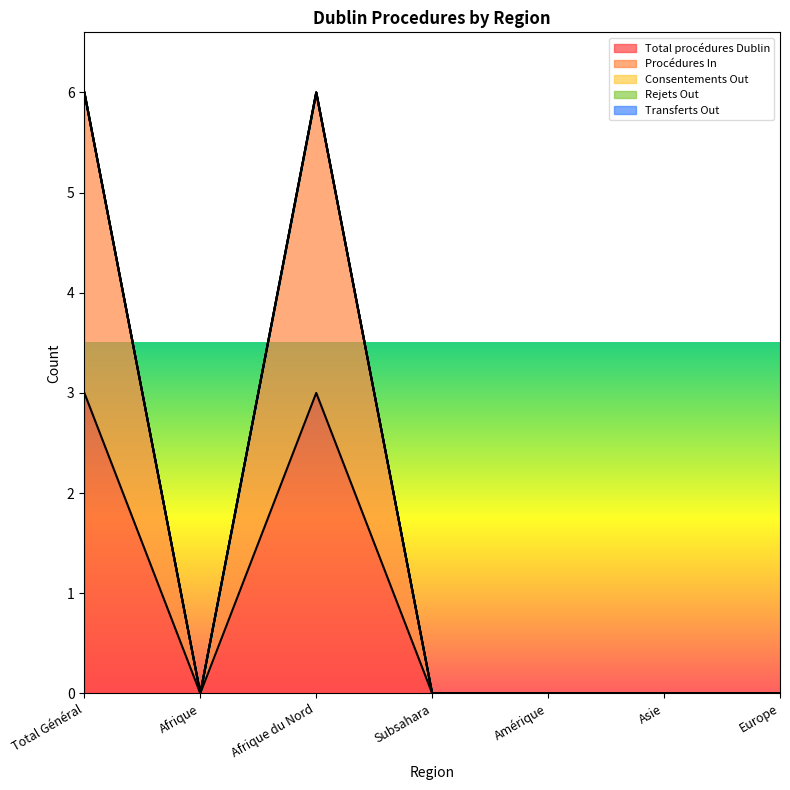

Is the value of Transferts Out at Subsahara greater than the value of Consentements Out at Subsahara?

No